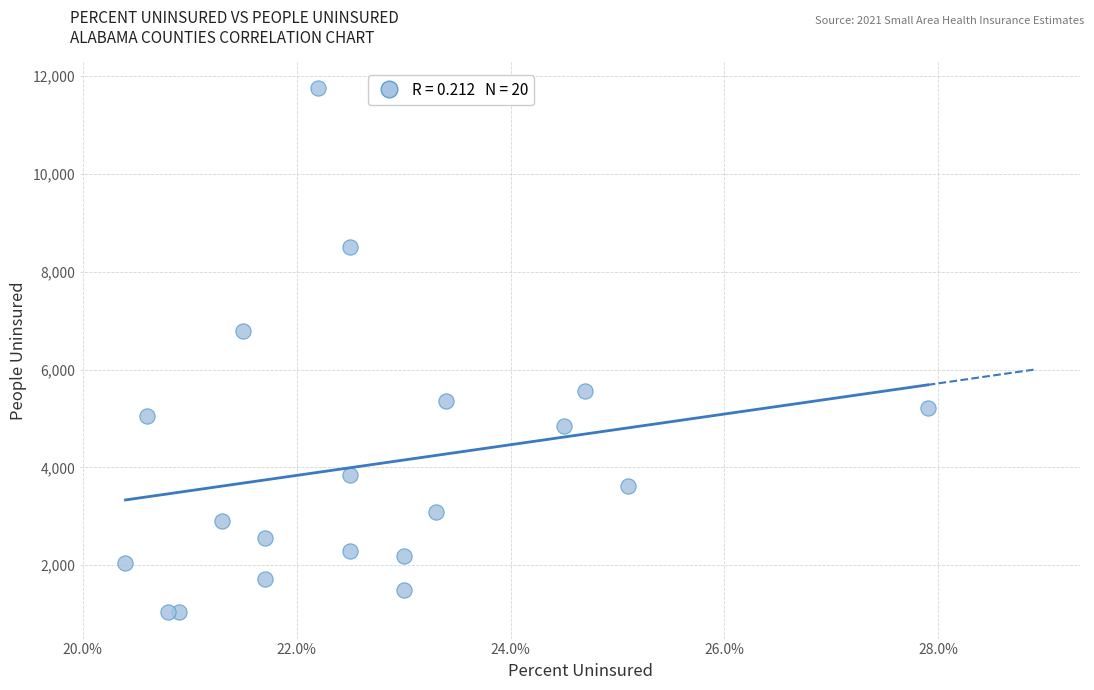

What Y value in the scatter plot is closest to 6393?

6789